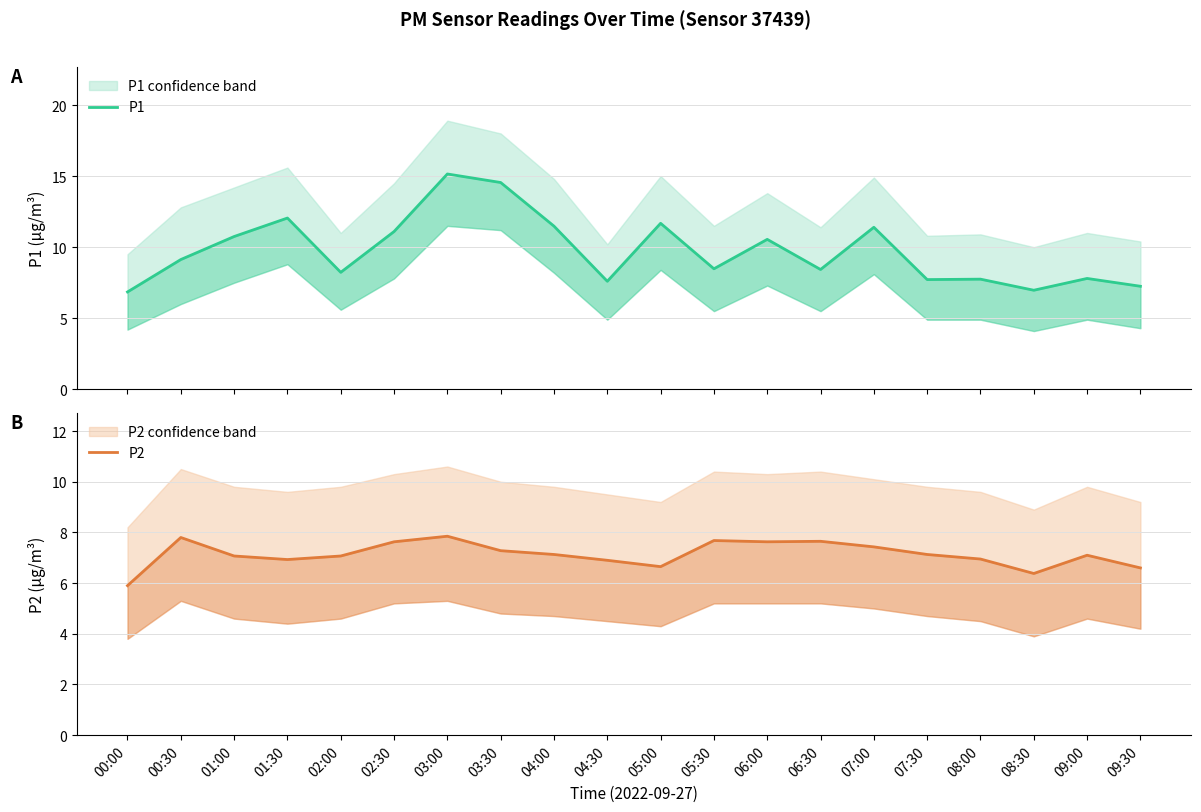

Which series changed the most between 00:00 and 01:30?

P1